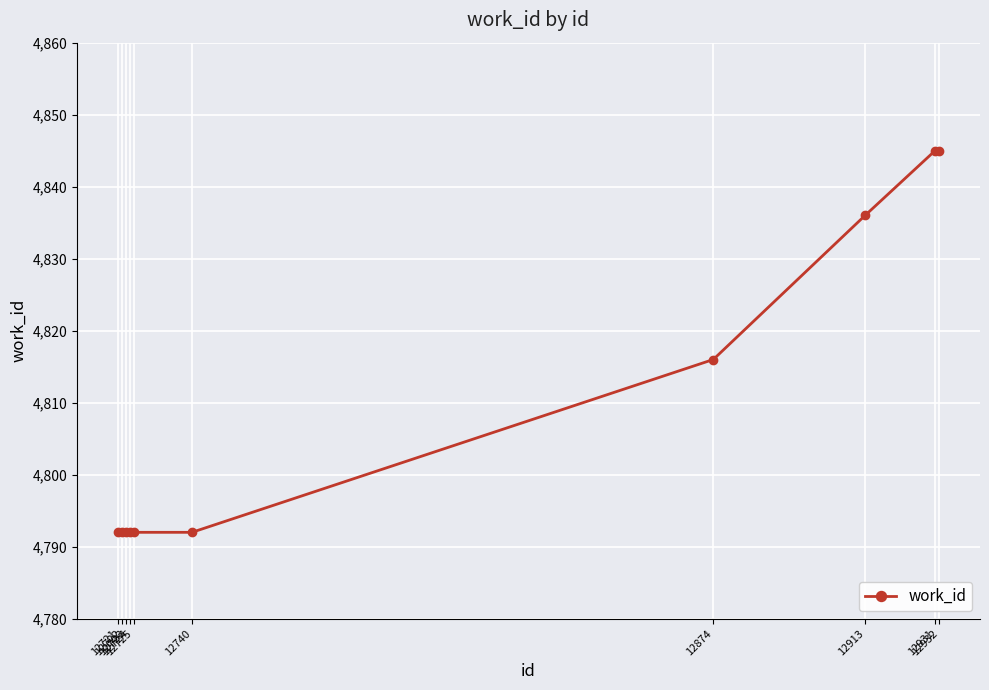

True or false: the data shows 2732 at 12724.

False